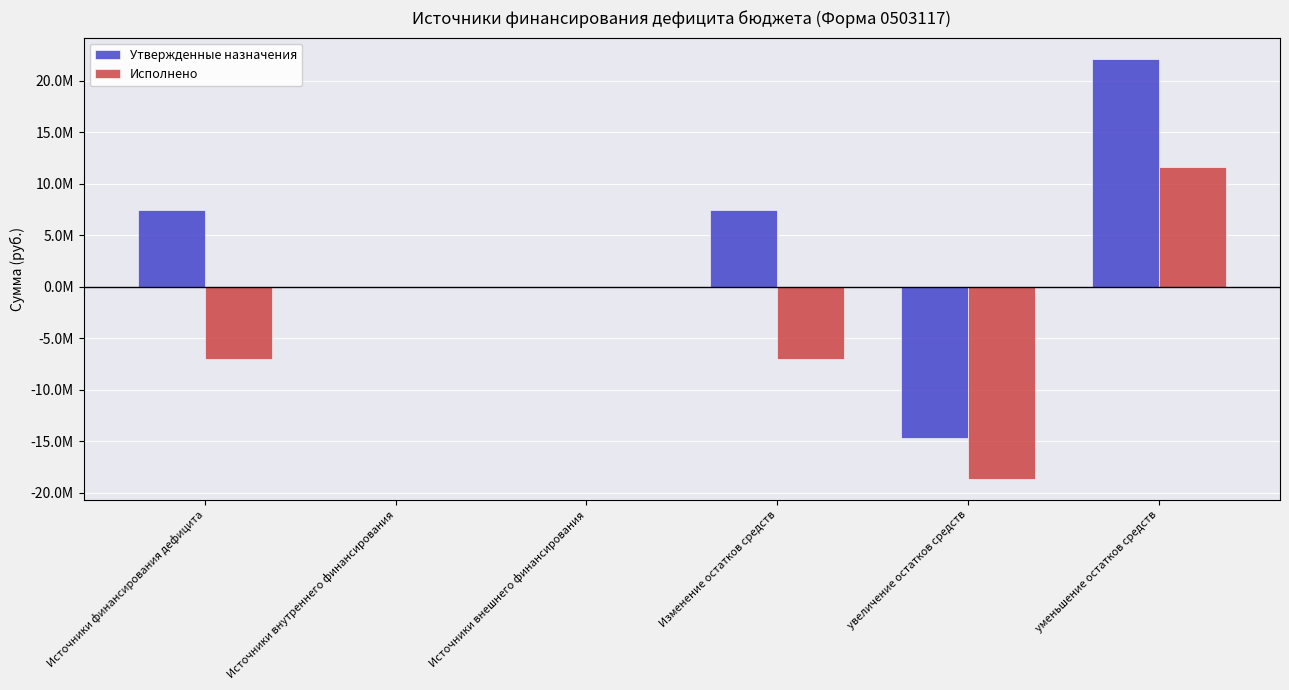

What is the total value across all series at увеличение остатков средств?

-33350970.2